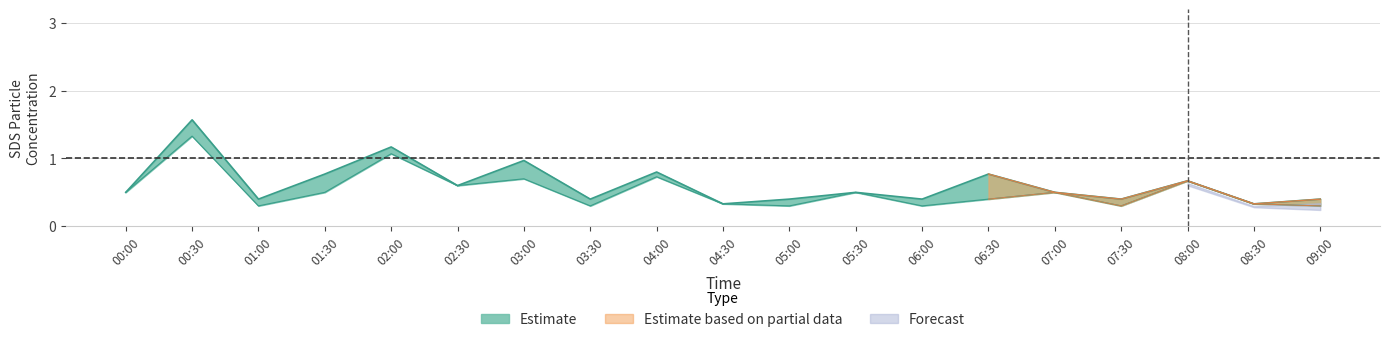

How many interior local valleys does the SDS_P1 series have?

7